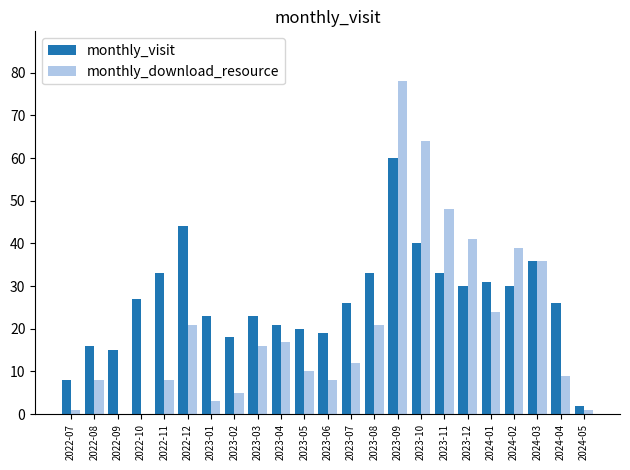

True or false: monthly_download_resource has a value of 104 at 2023-10.

False